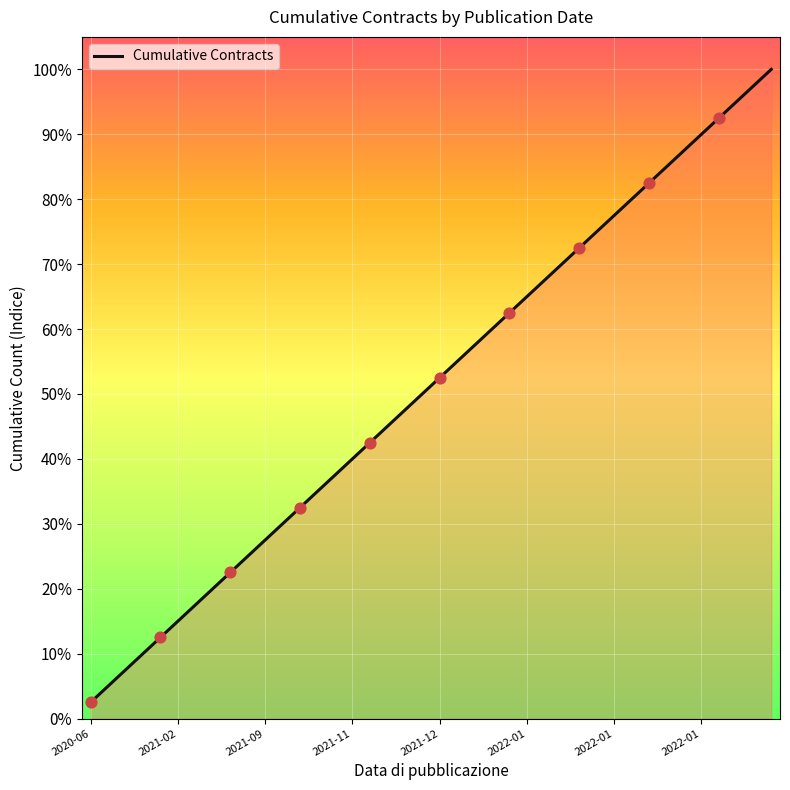

What is the smallest value displayed?

2.5